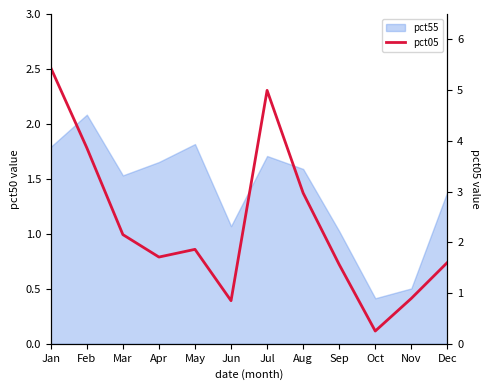

The chart shows a value of 0.2 at Oct. True or false?

False